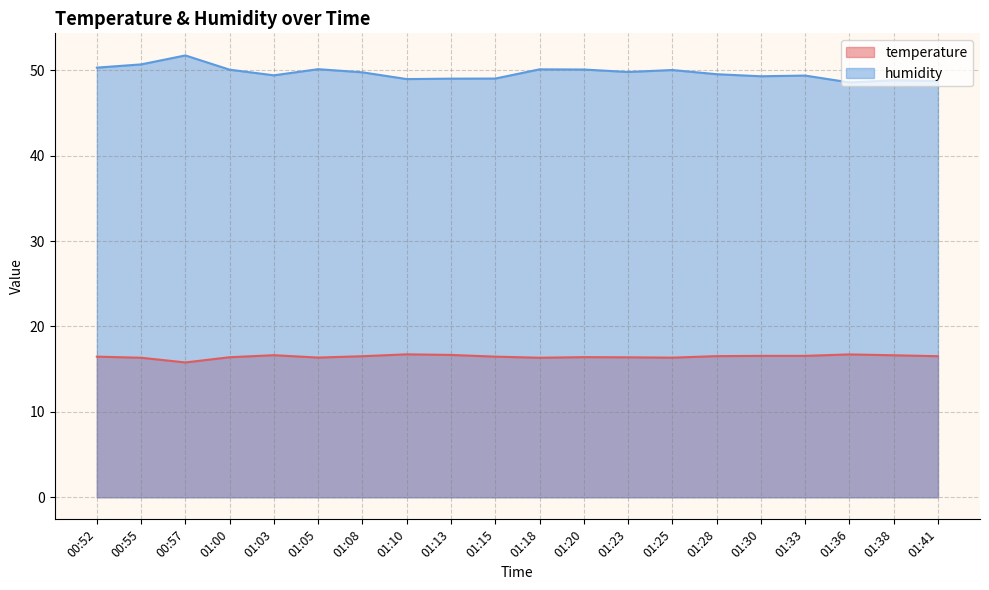

What is the difference between the highest and lowest values at 01:15?

32.6